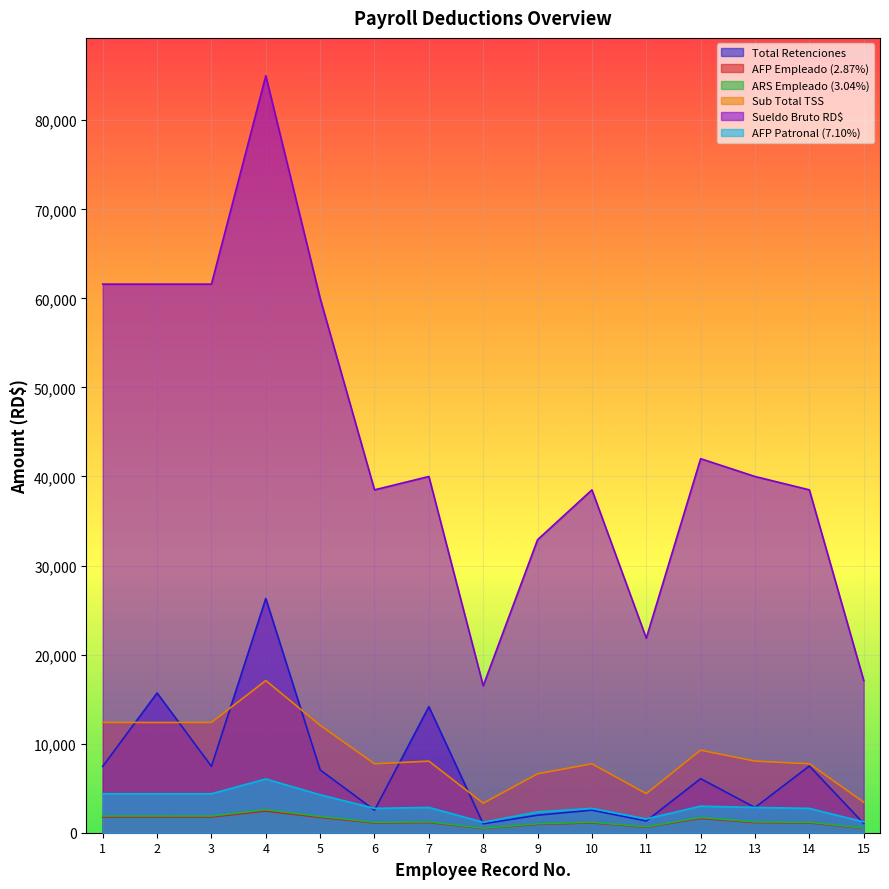

True or false: Total Retenciones and Sueldo Bruto RD$ intersect in this chart.

False